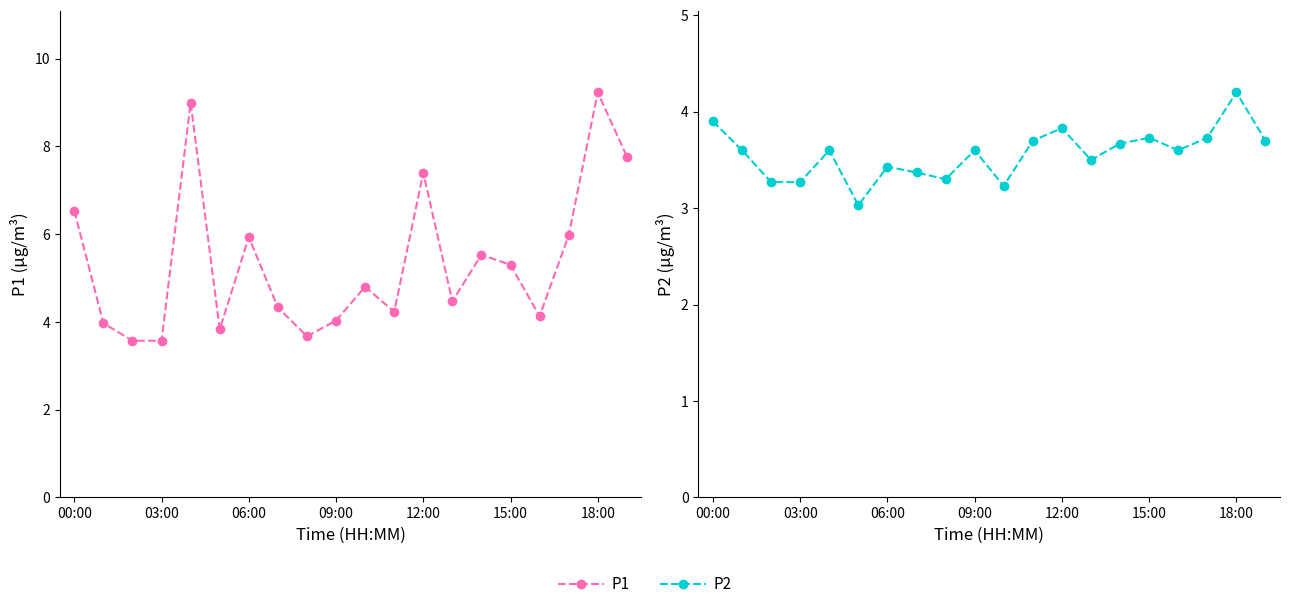

What position from the right is 19?

1